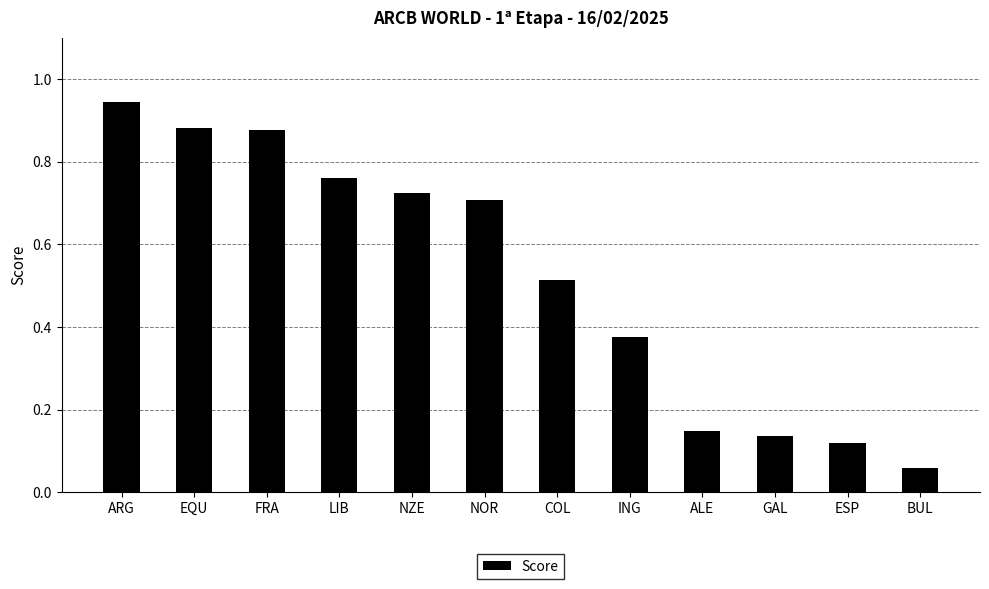

At which category does the chart reach its peak across all series?

ARG